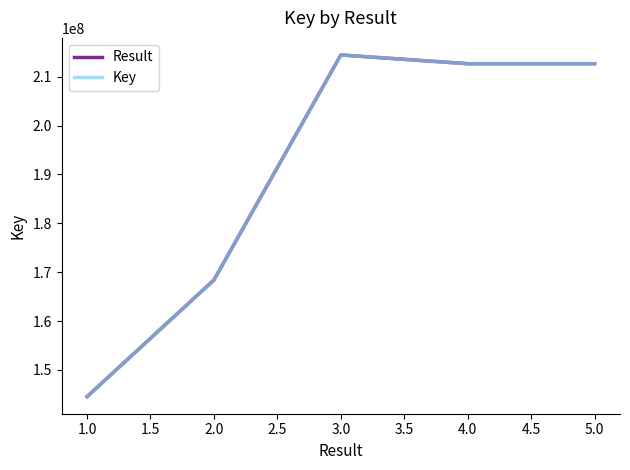

At how many categories does at least one series exceed 166570321?

4